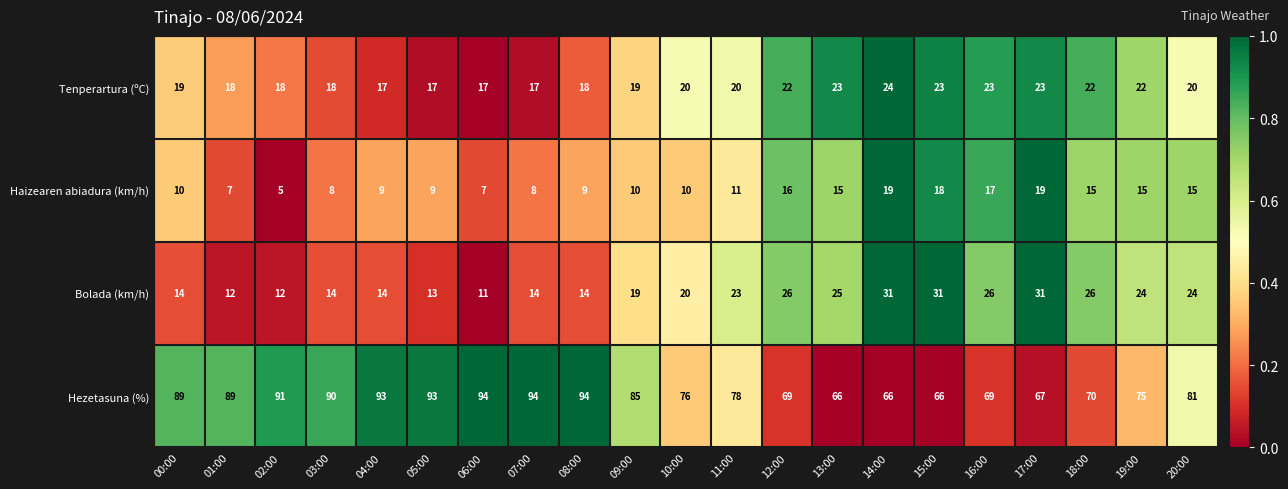

How many categories are shown in the chart?

21